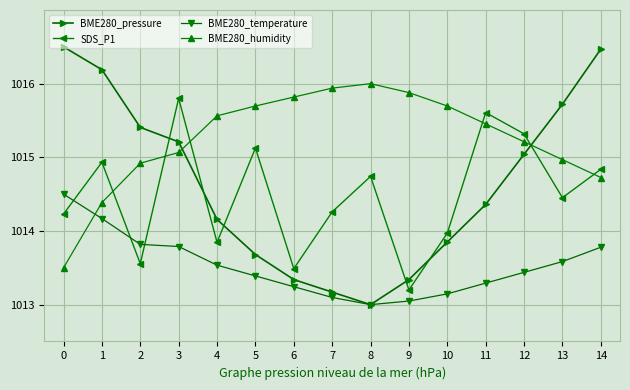

Read the BME280_pressure value at 4.

1014.2